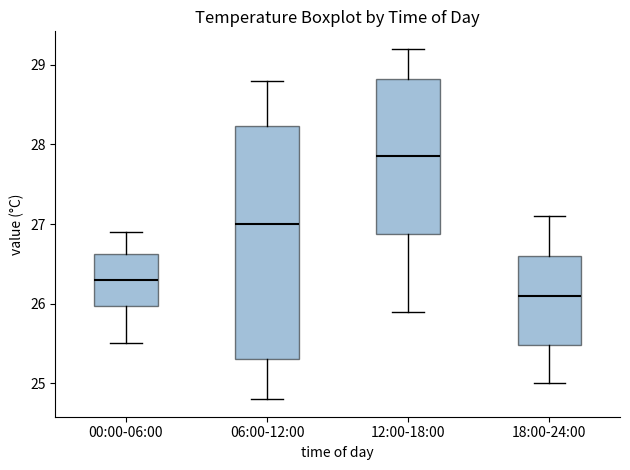

Reading left to right, transcribe this box plot: for each box, give where its median line is, the range the box spans, and where its two whiskers end, as read against the y-axis. The values are not printed on the chart, so give them approximately, as read against the axis.

00:00-06:00: median 26.3, box 26.0 to 26.6, whiskers 25.5 to 26.9
06:00-12:00: median 27.0, box 25.3 to 28.2, whiskers 24.8 to 28.8
12:00-18:00: median 27.9, box 26.9 to 28.8, whiskers 25.9 to 29.2
18:00-24:00: median 26.1, box 25.5 to 26.6, whiskers 25.0 to 27.1